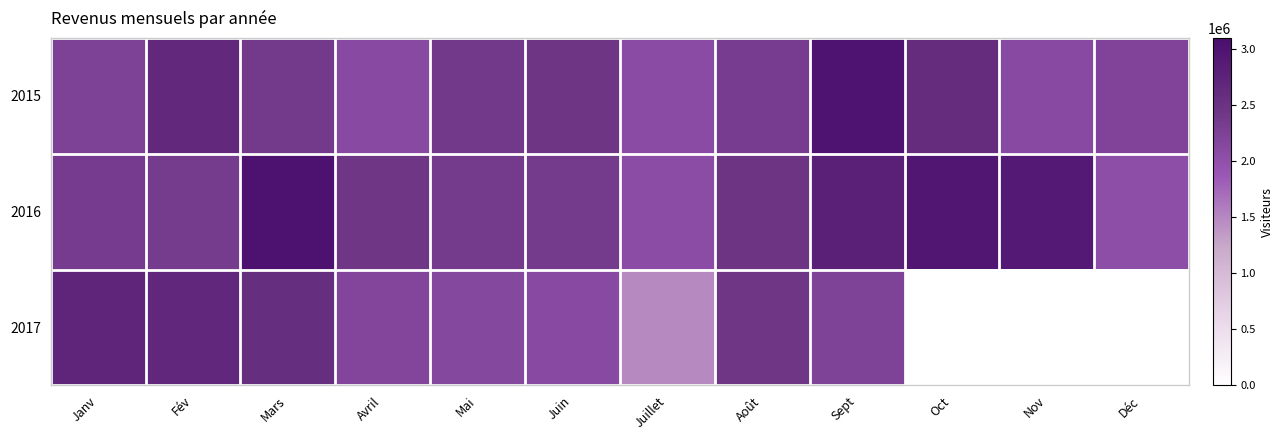

Which label corresponds to the smallest value in the chart?

Oct